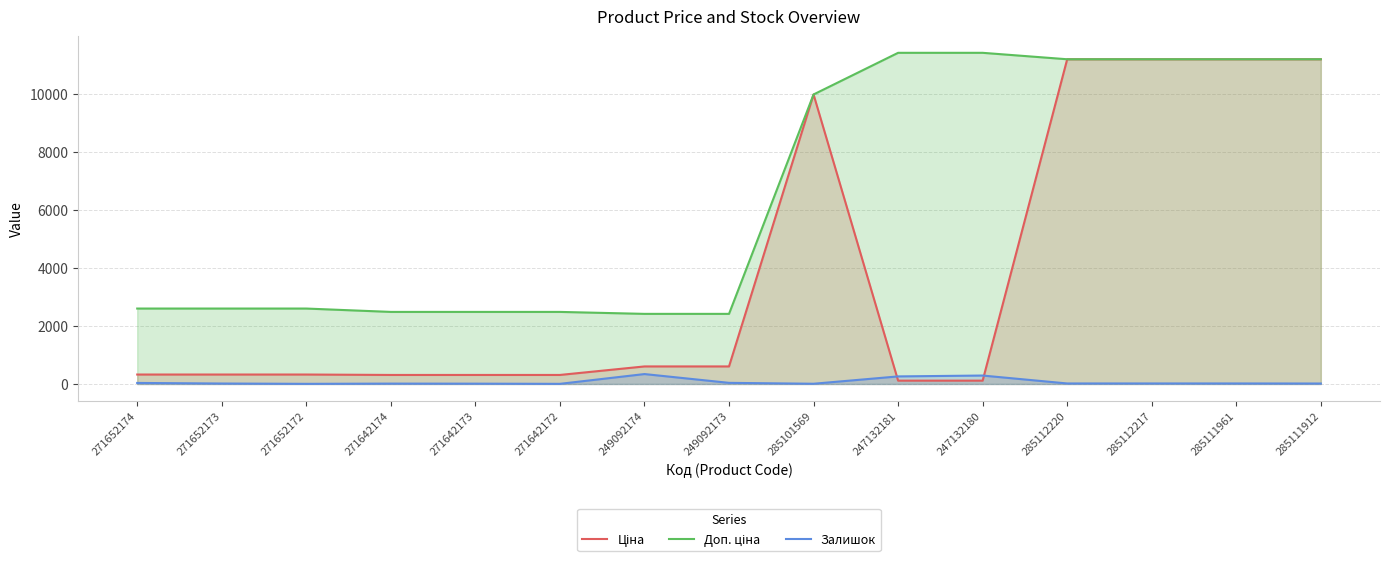

What is the sum of all Залишок values?

1082.0